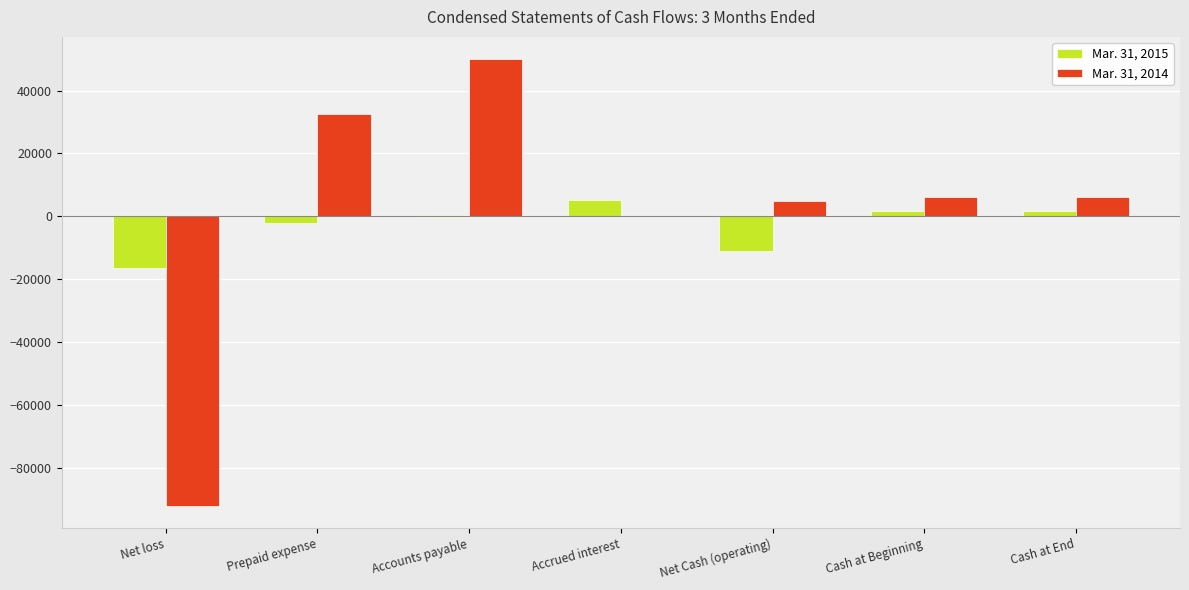

At which label does Mar. 31, 2014 first exceed 6198?

Prepaid expense